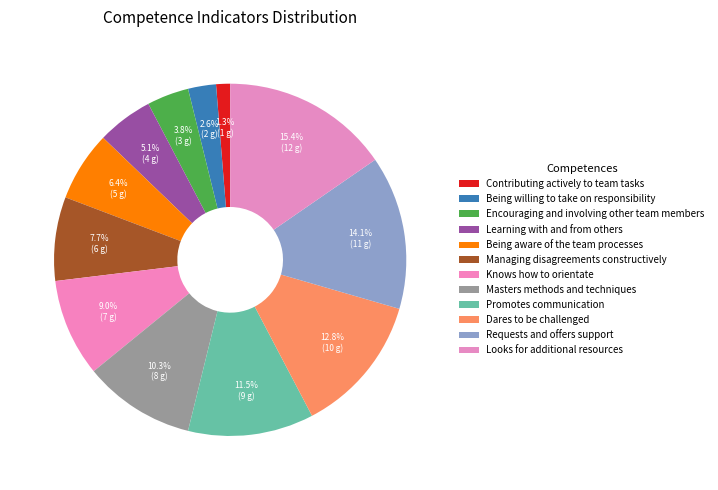

What is the ratio of the value at Being willing to take on responsibility to the value at Being aware of the team processes?

0.4